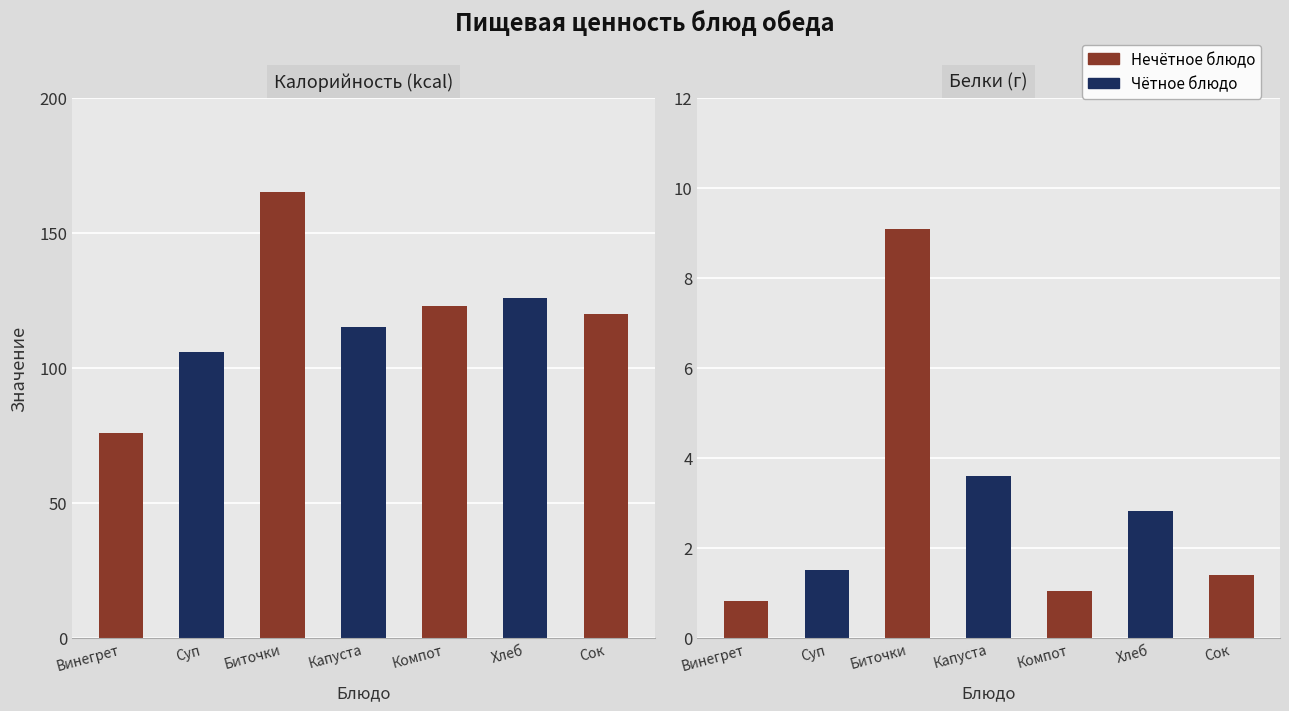

What is the lowest value of the Белки (г) series?

0.8